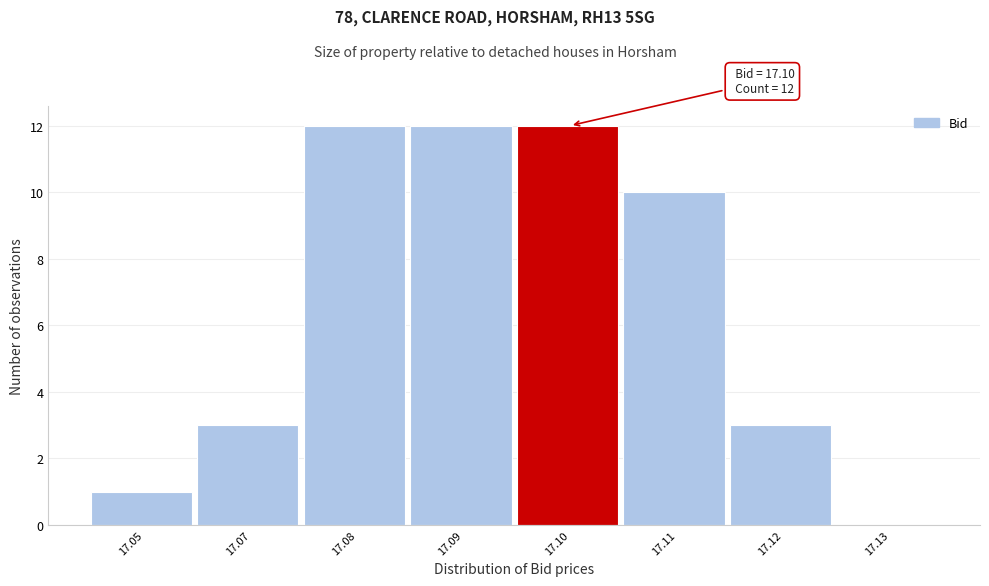

Reading left to right, list all the values displayed in this chart.

17.05=1	17.07=3	17.08=12	17.09=12	17.10=12	17.11=10	17.12=3	17.13=0